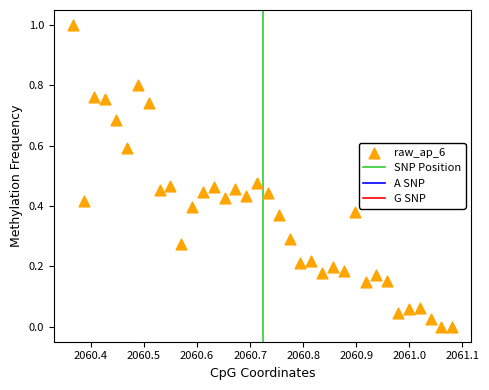

What is the range of Y values (max minus min)?

1.0